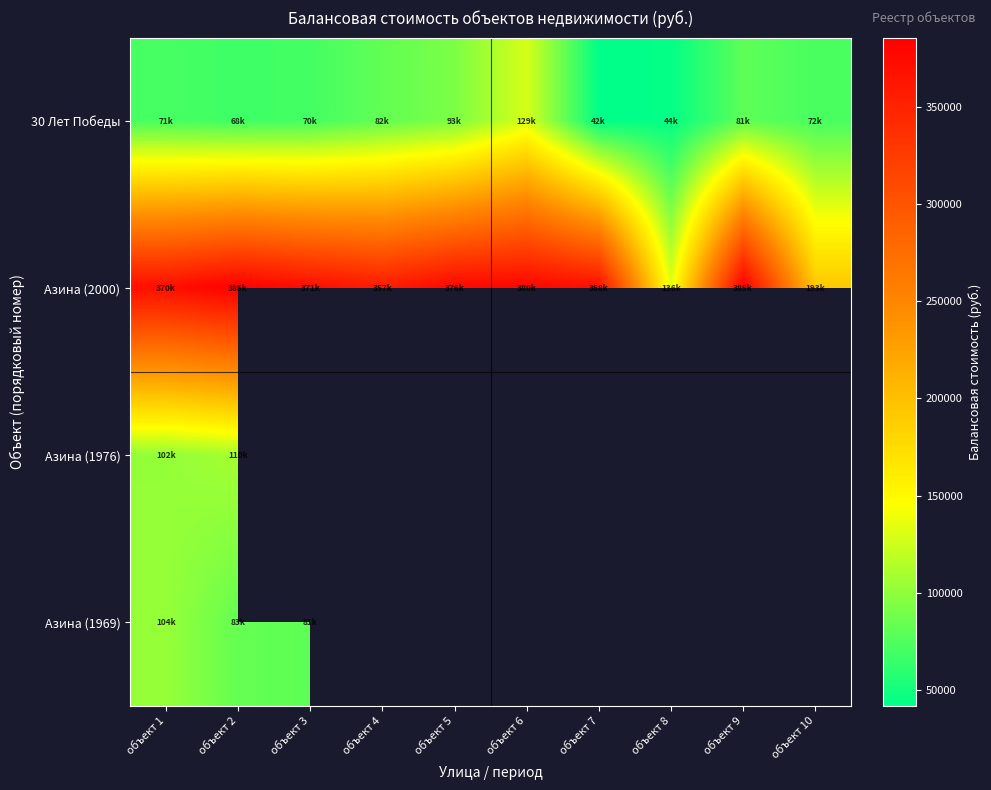

List the series in order of their overall mean, lowest first.

30 Лет Победы, Азина (2000), Азина (1976), Азина (1969)